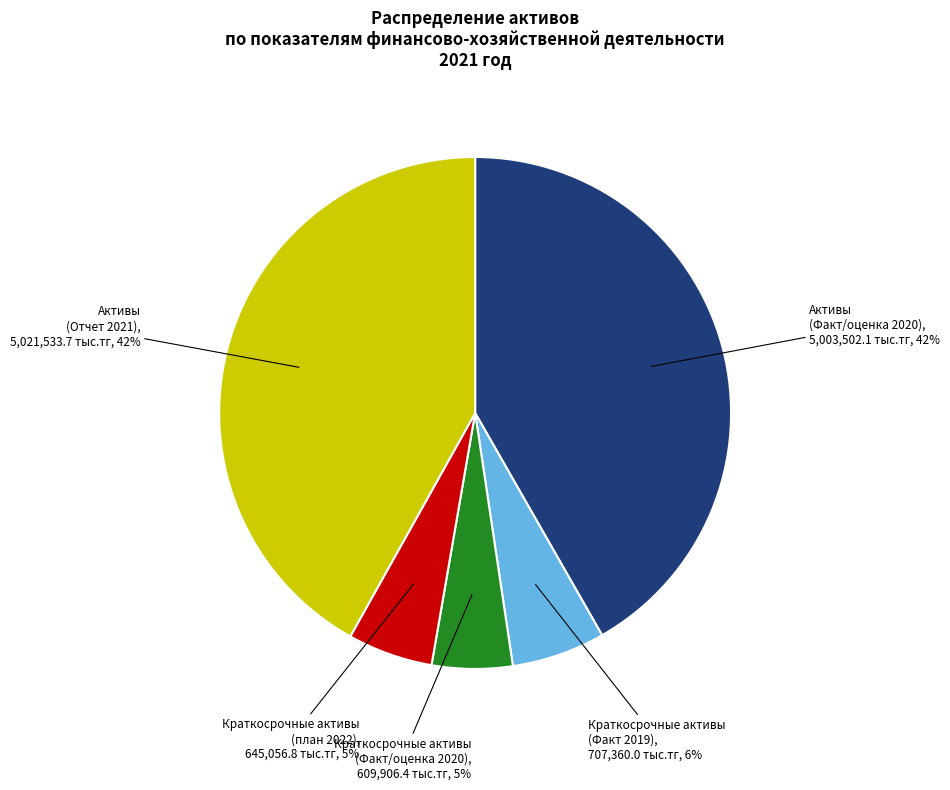

To the nearest percent, what is the average slice percentage?

20%